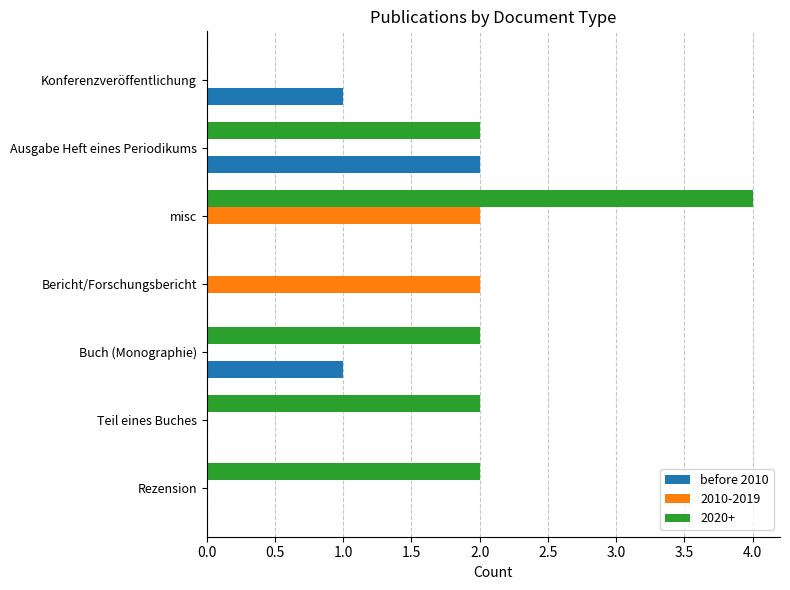

True or false: before 2010 has a value of 2 at Ausgabe Heft eines Periodikums.

True